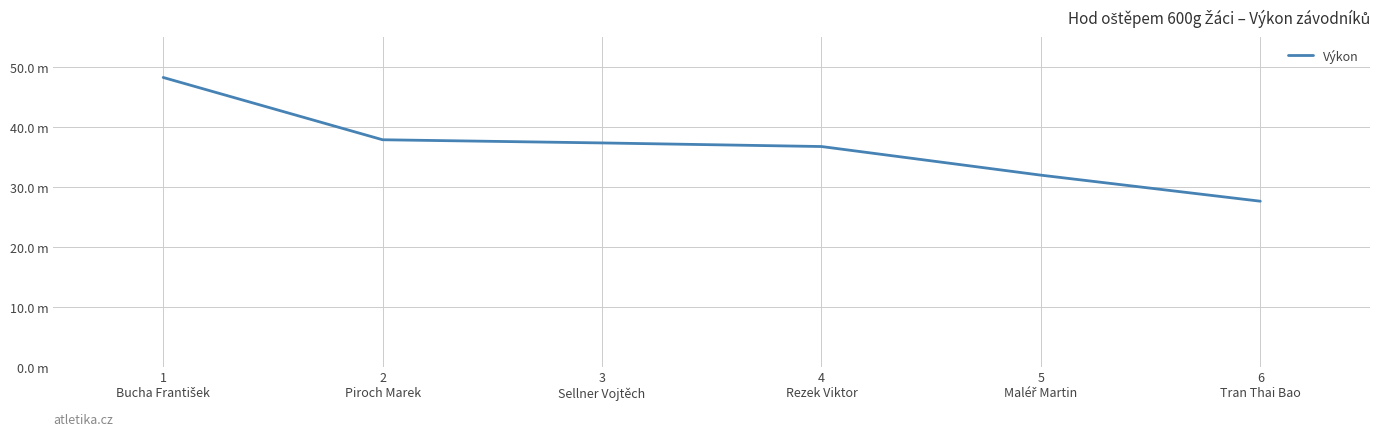

What is the value of the 1st point from the left?

48.3